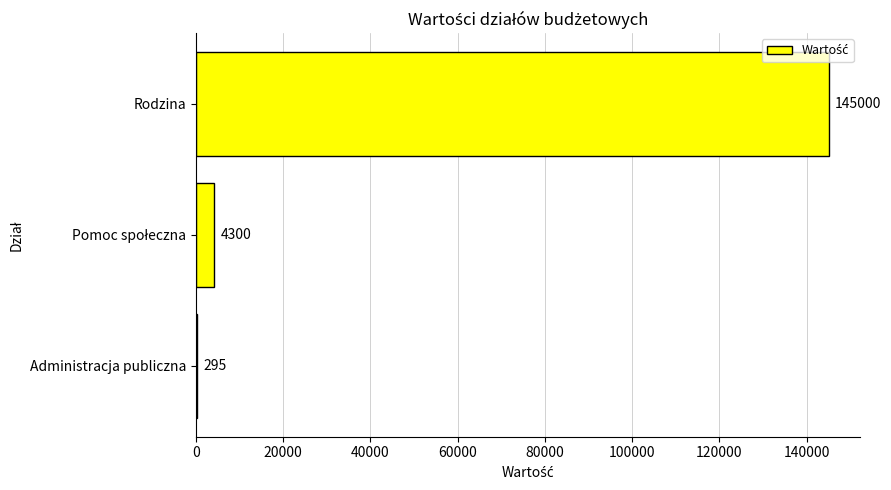

What is the change in value from Administracja publiczna to Rodzina?

+144705